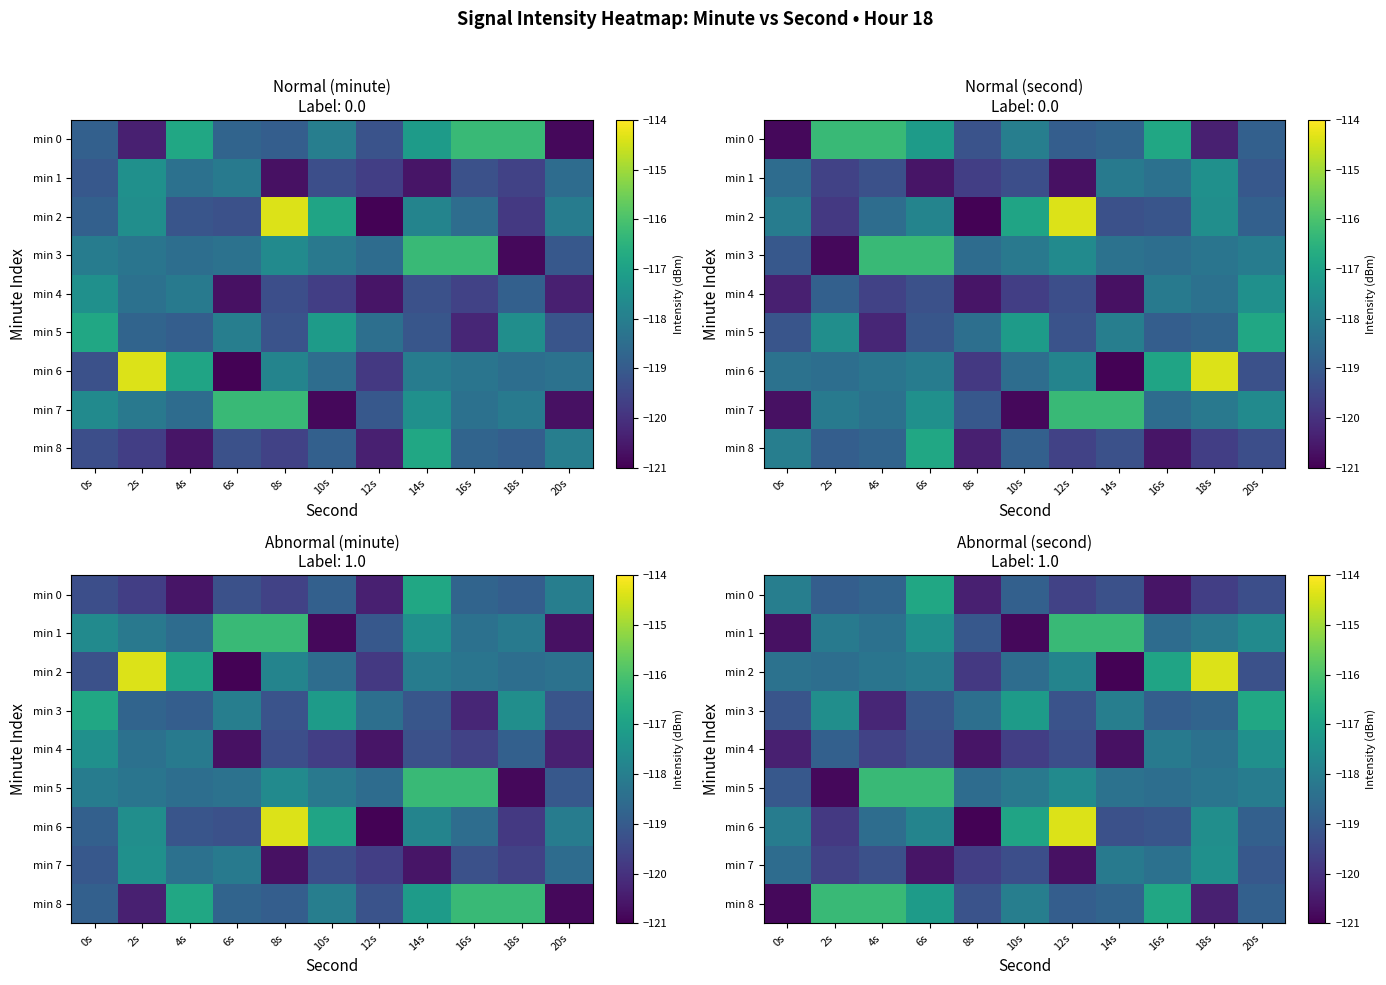

What is the greatest value displayed?

-114.4